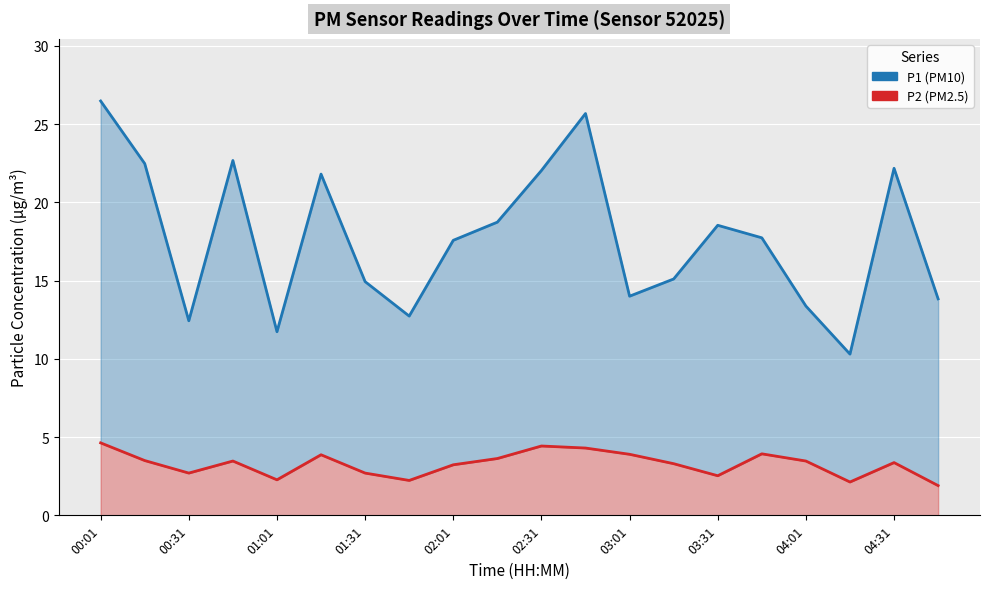

The P1 (PM10) series shows 14.0 at 03:01. True or false?

True